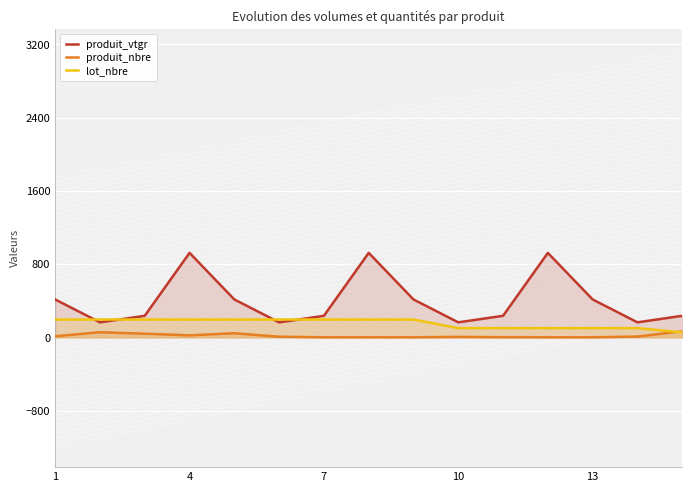

Between 13 and 8, which is larger?

13